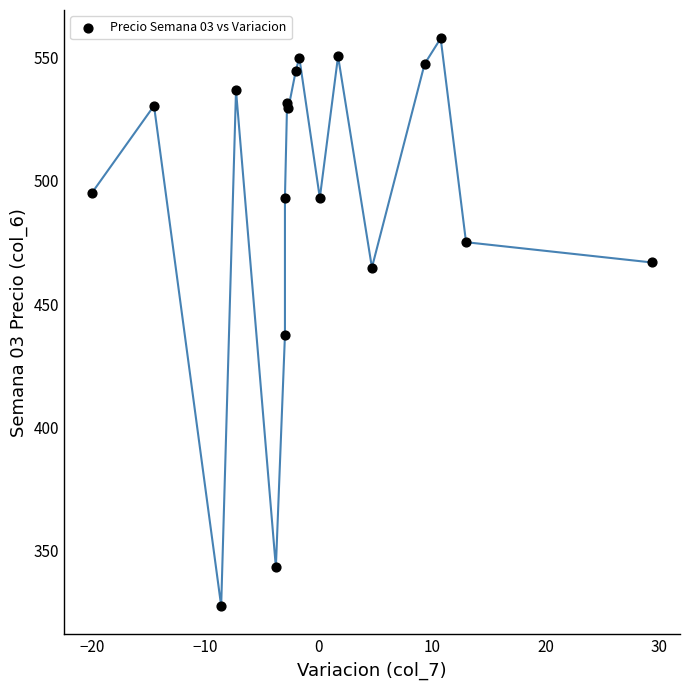

What Y value in the scatter plot is closest to 442?

437.3